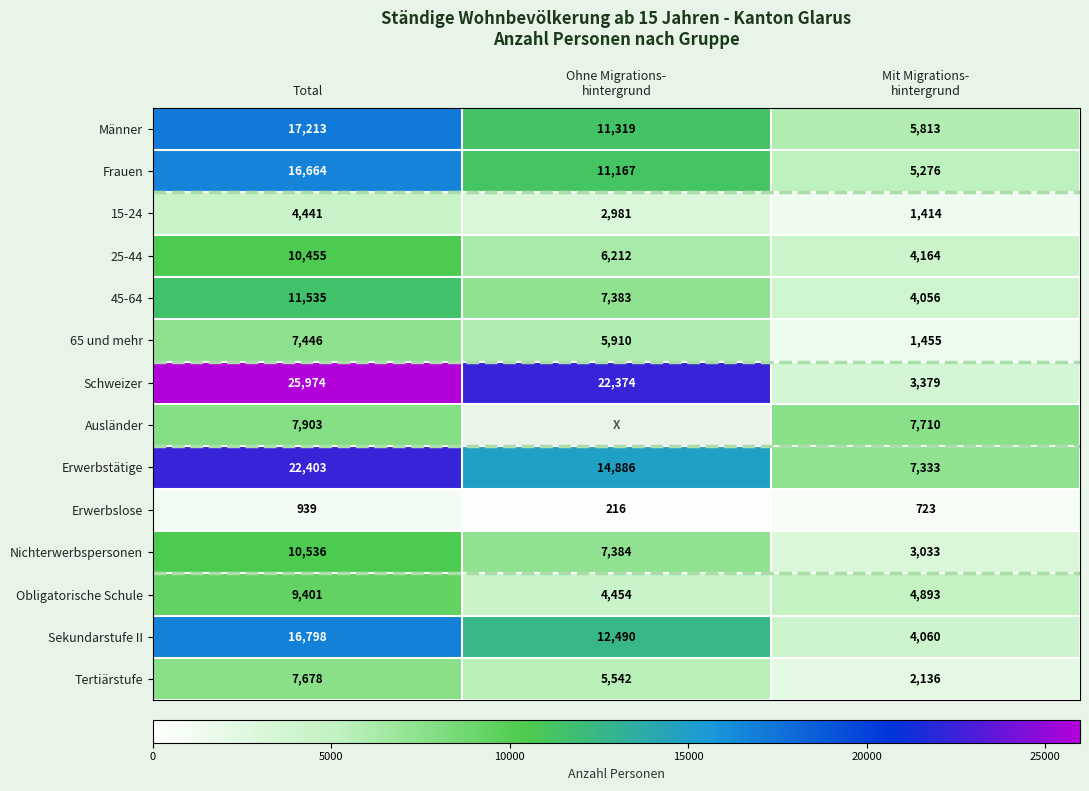

What is the average value of the Tertiärstufe series?

5119